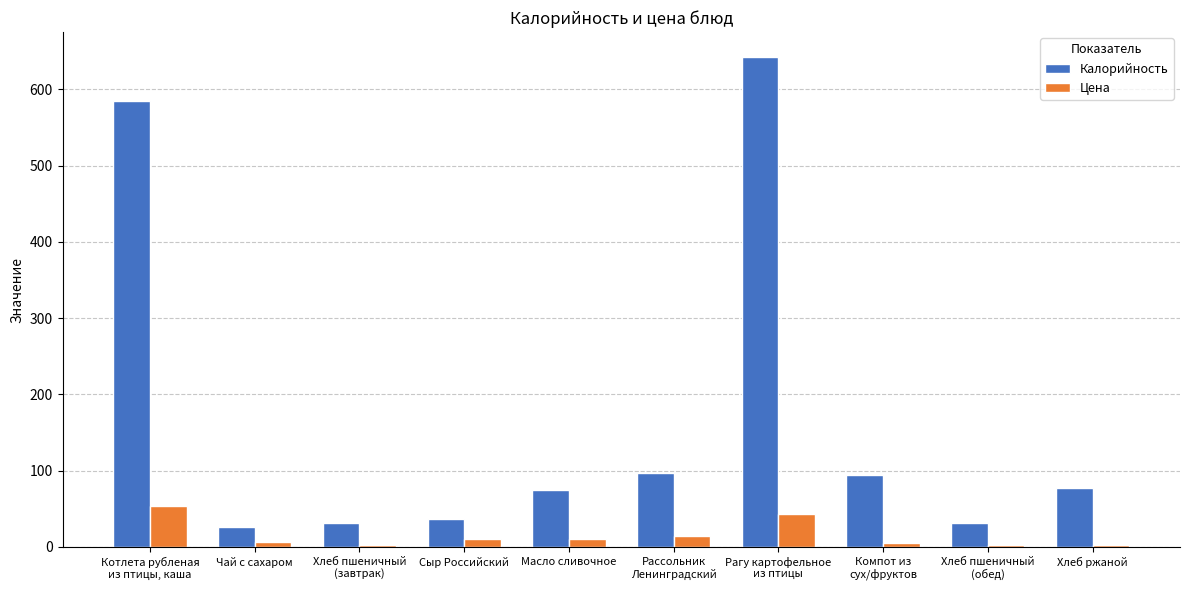

True or false: Калорийность has a value of 26.6 at Чай с сахаром.

True